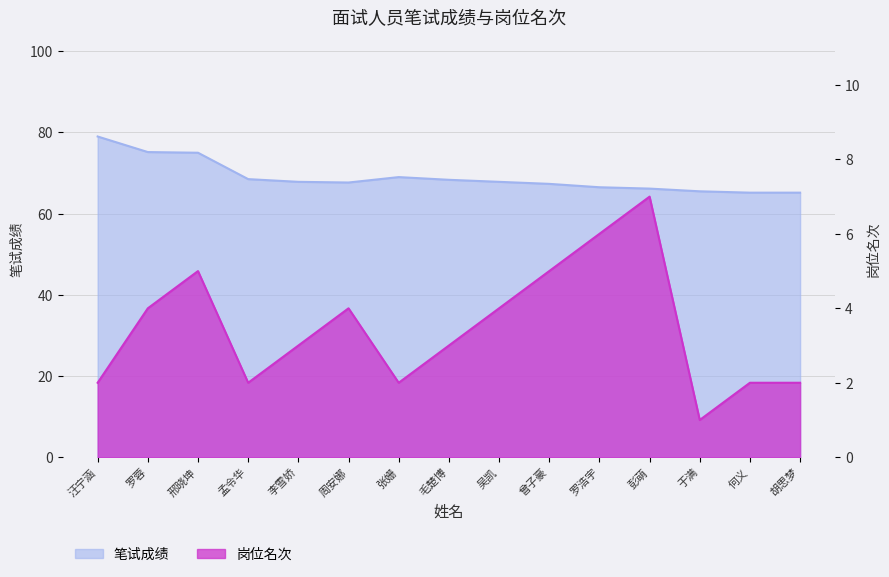

Which category has the lowest value in the 岗位名次 series?

于满